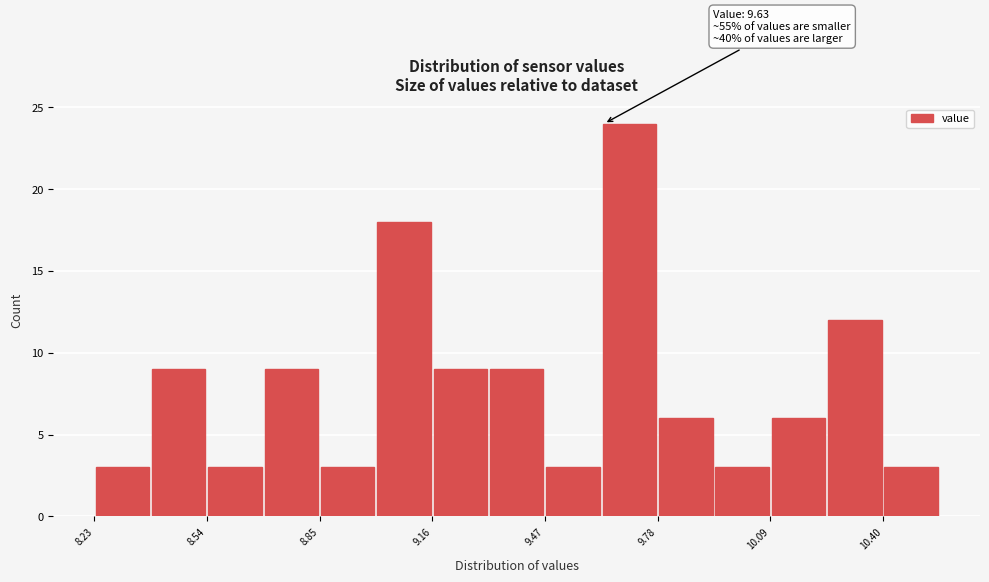

Around what value on the x-axis is the tallest bar? Give the approximate position of its centre, as read against the axis.

9.70